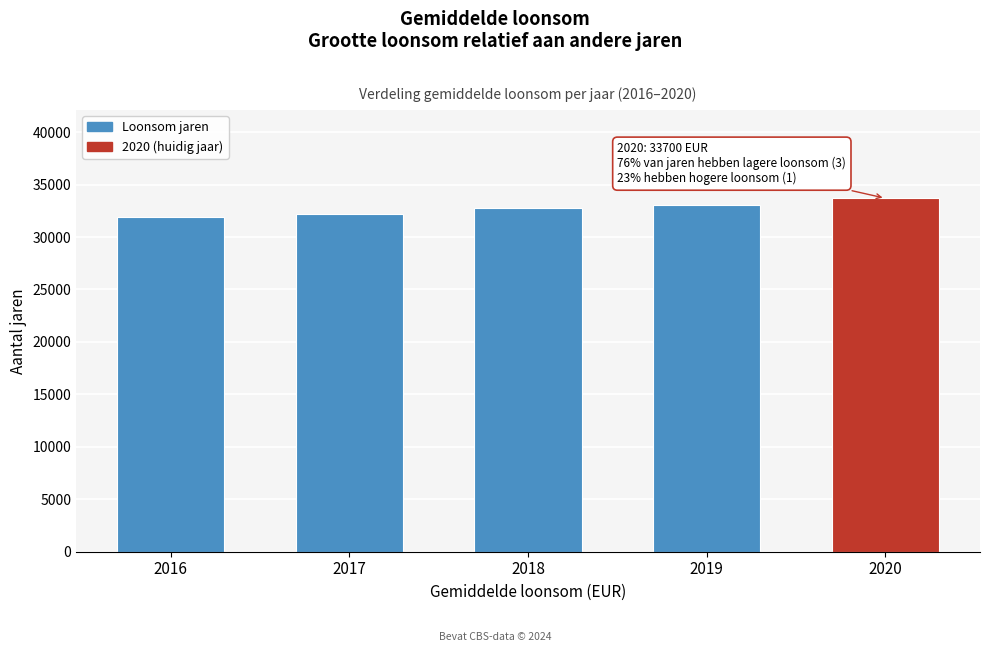

Reading right to left, what are all the values shown in this chart?

2020=33700	2019=33100	2018=32800	2017=32200	2016=31900